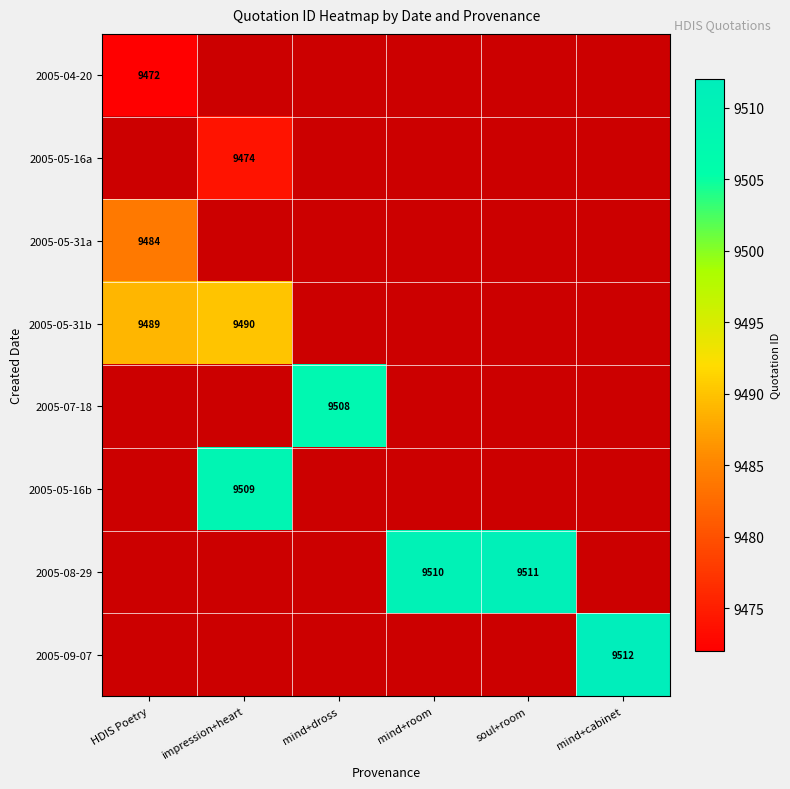

How many data points does each series have?

6